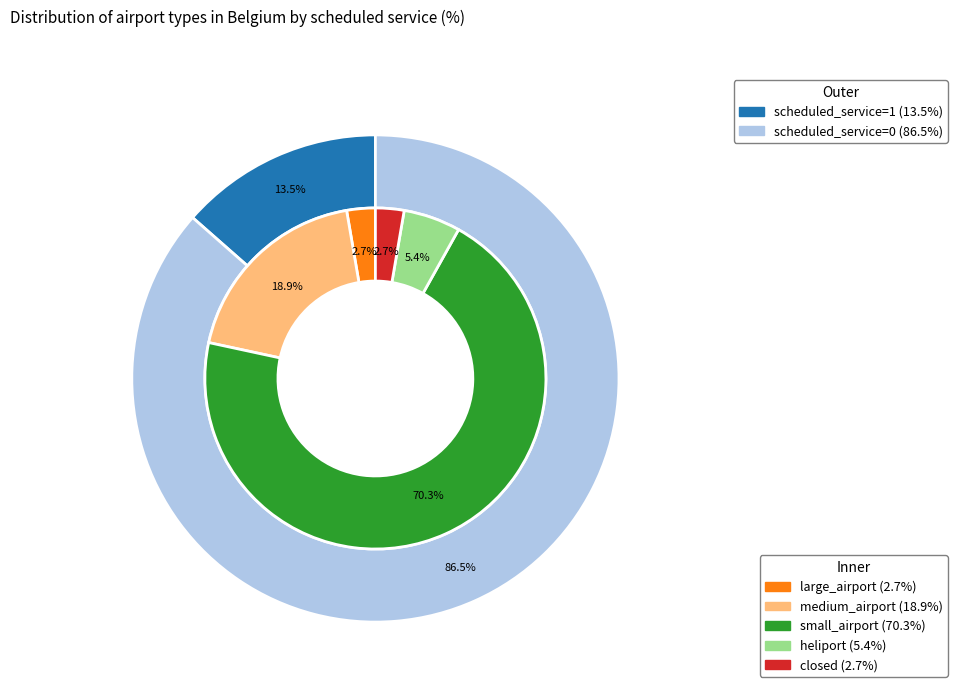

The small_airport slice represents 56% of the pie. True or false?

False